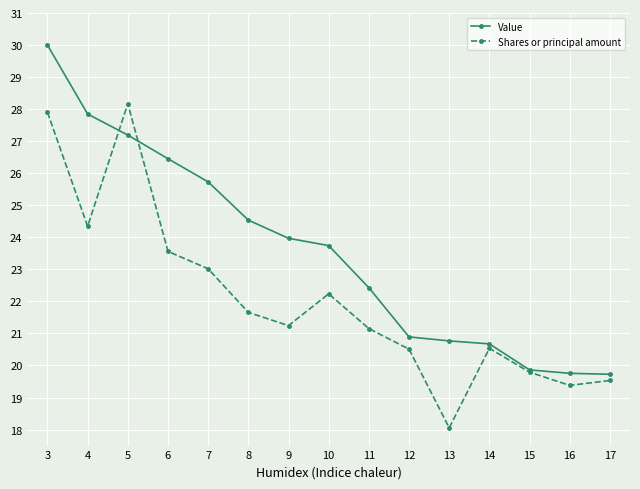

List the series in order of their peak value, lowest first.

Shares or principal amount, Value